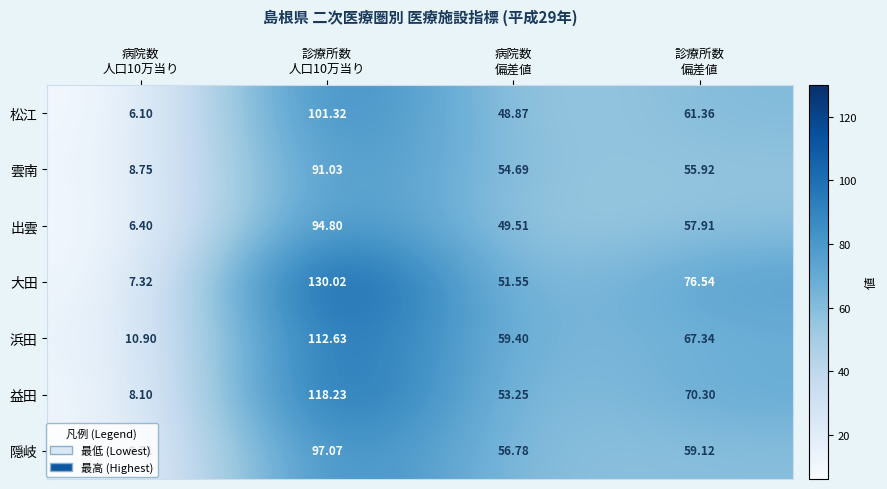

How many categories are shown in the chart?

4